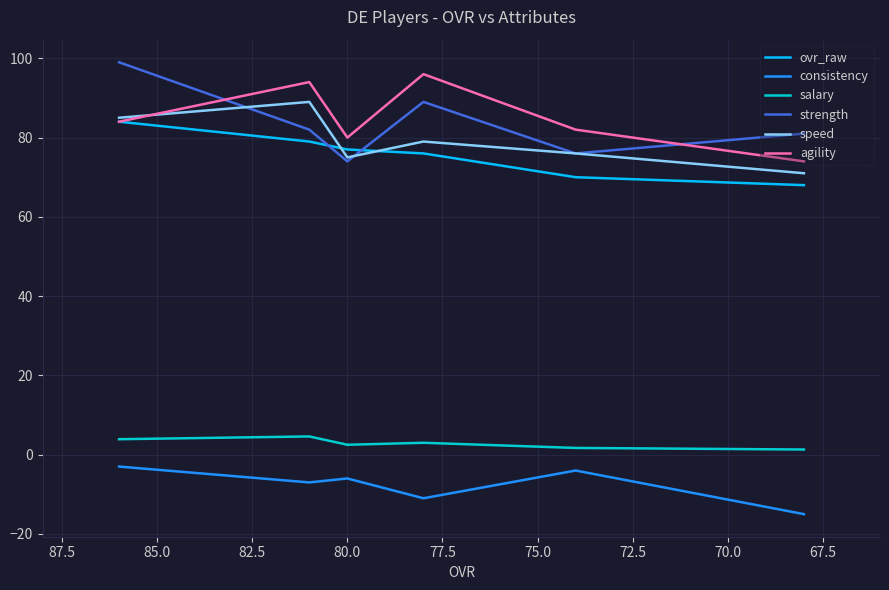

Is this an area chart (filled region under the line)?

No